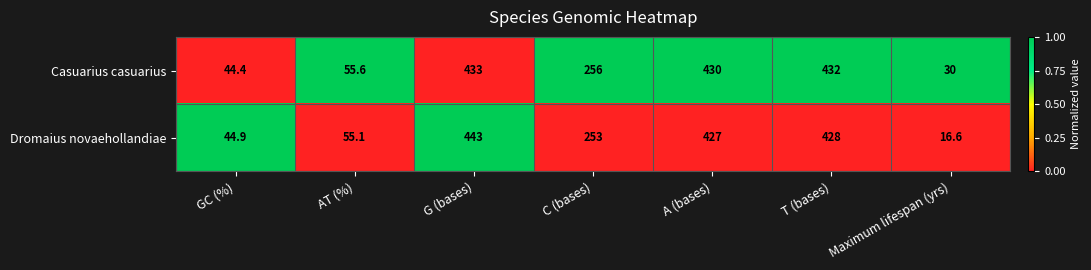

Reading left to right, list all the values displayed in this chart.

Casuarius casuarius: 44.4	55.6	433.0	256.0	430.0	432.0	30.0
Dromaius novaehollandiae: 44.9	55.1	443.0	253.0	427.0	428.0	16.6